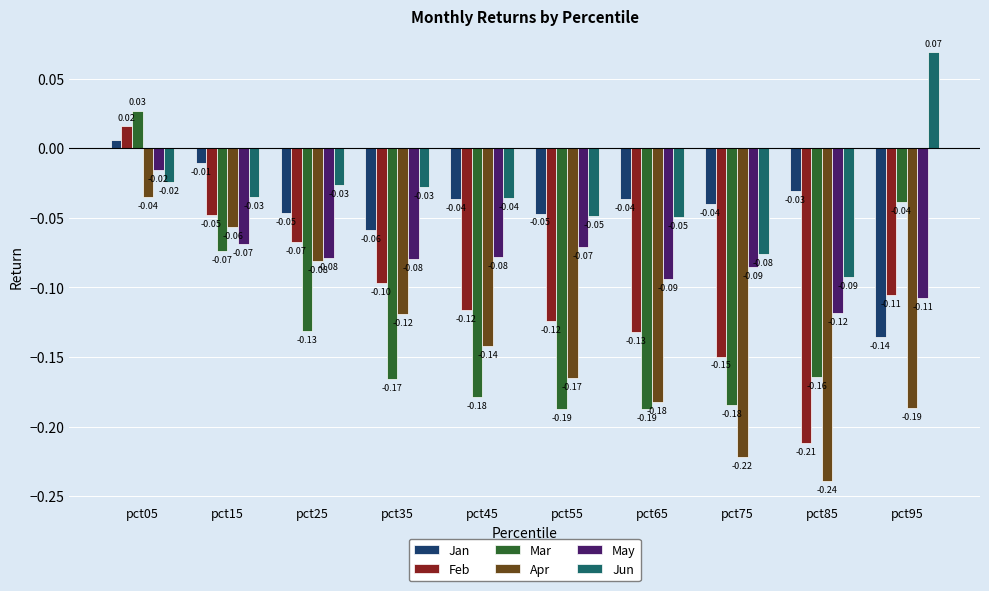

Is it true that Feb equals -0.1 at pct45?

True